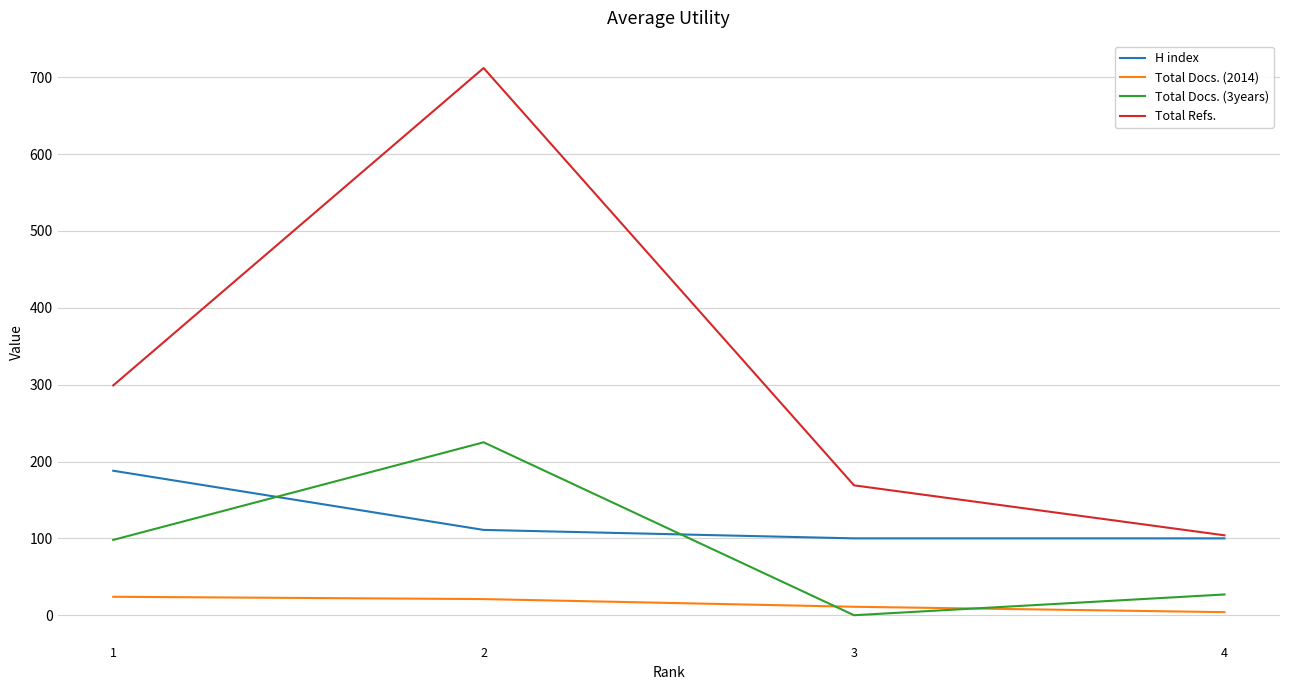

Is the value of Total Docs. (2014) at 4 greater than the value of Total Refs. at 2?

No